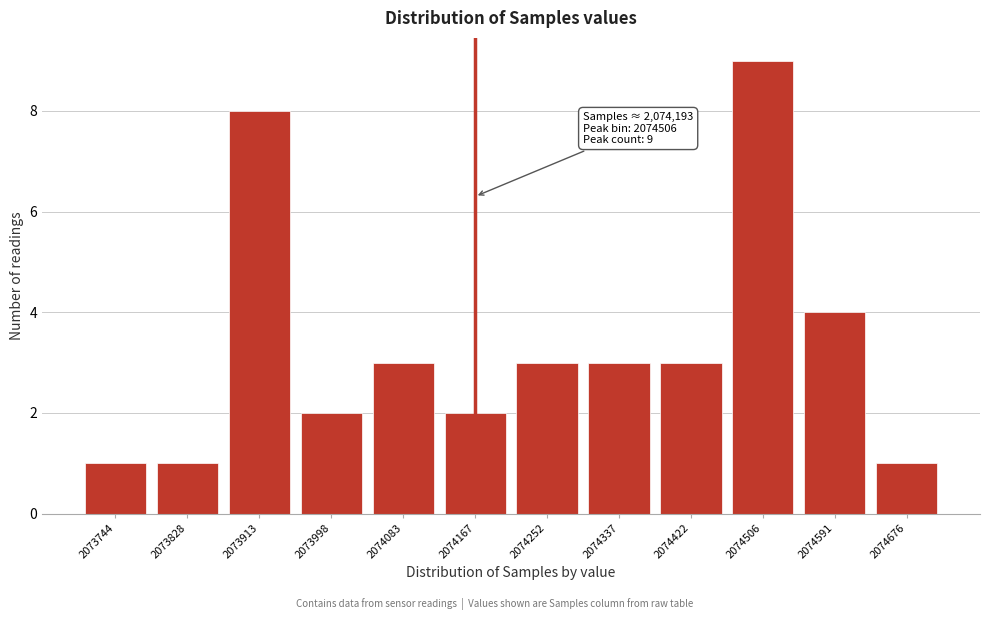

Reading left to right, transcribe all the data shown in this chart.

1	1	8	2	3	2	3	3	3	9	4	1